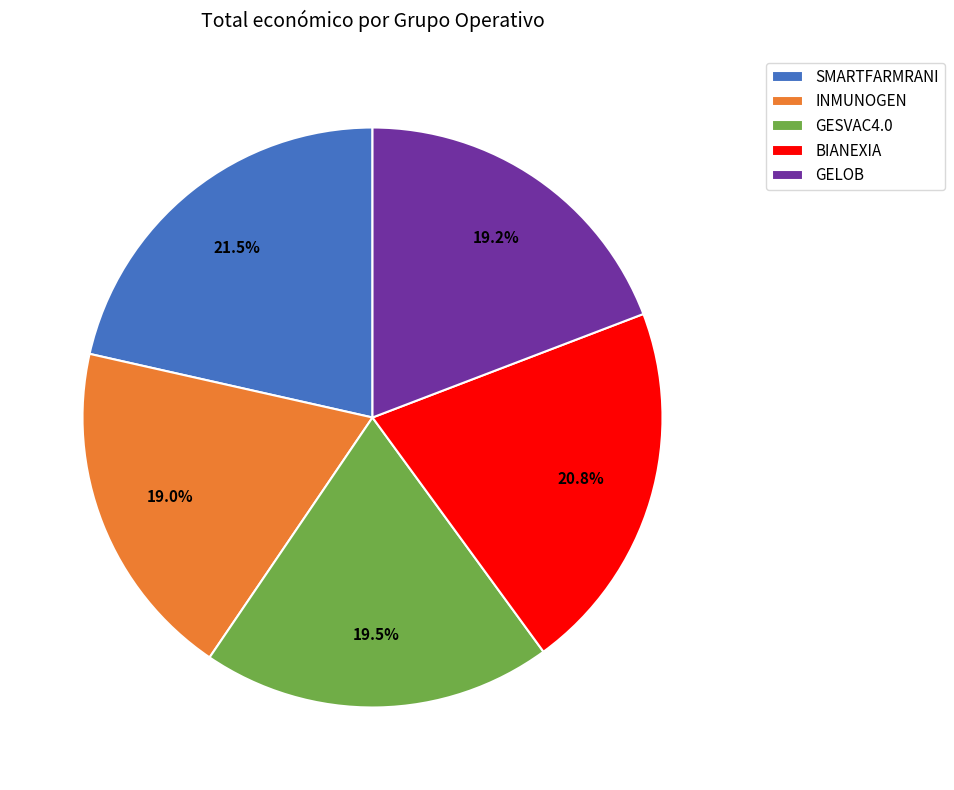

To the nearest percent, what portion does BIANEXIA represent?

21%